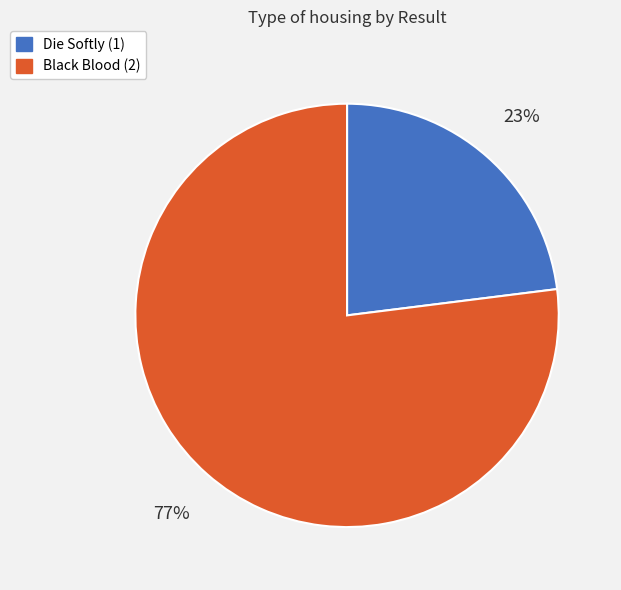

Does any single category account for the majority?

Yes